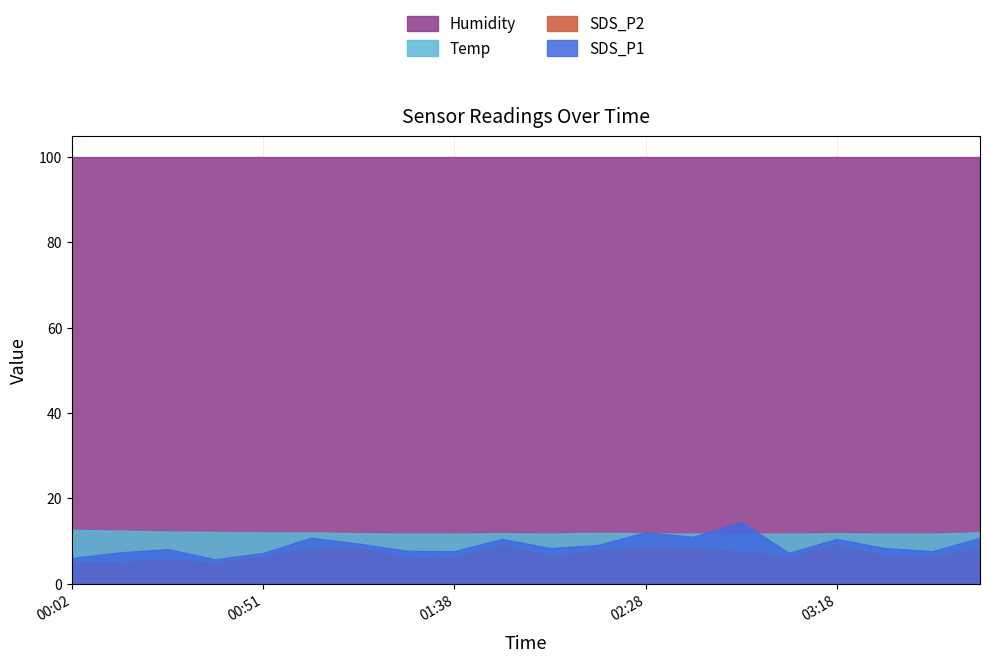

Which has a higher value, 00:02 or 02:41?

02:41